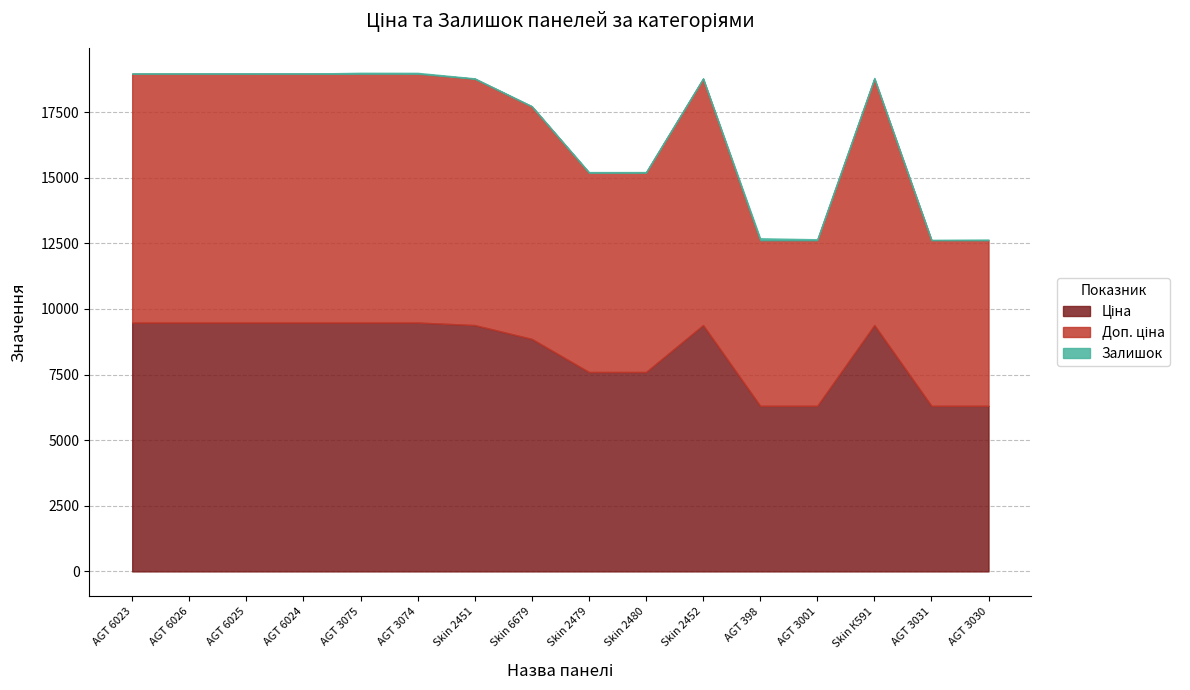

Does the chart have visible grid lines?

Yes